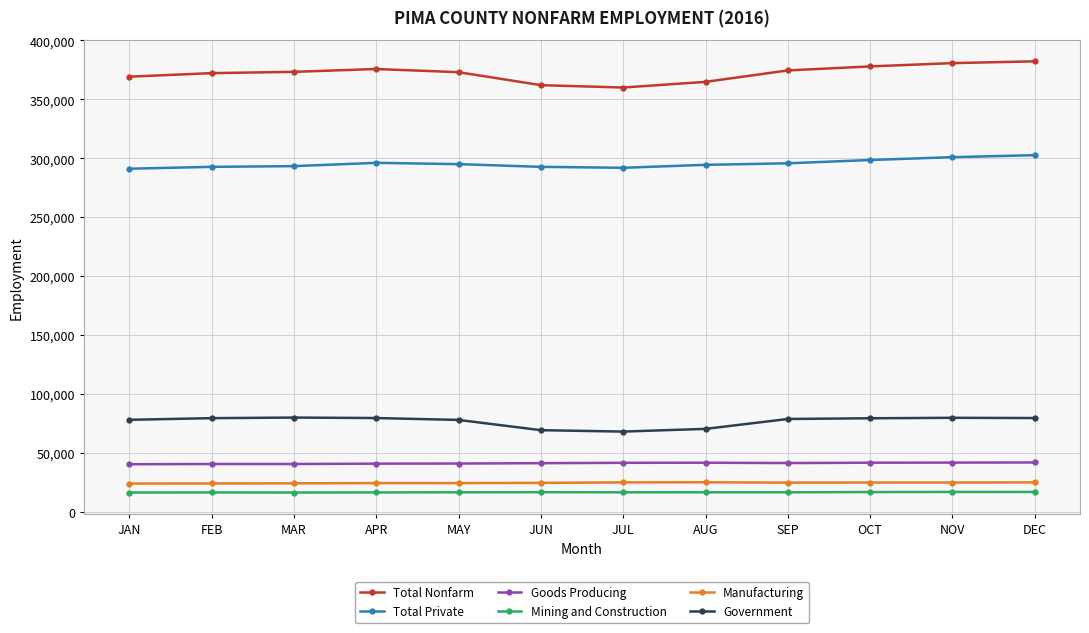

Is it true that Mining and Construction equals 3754 at JUL?

False